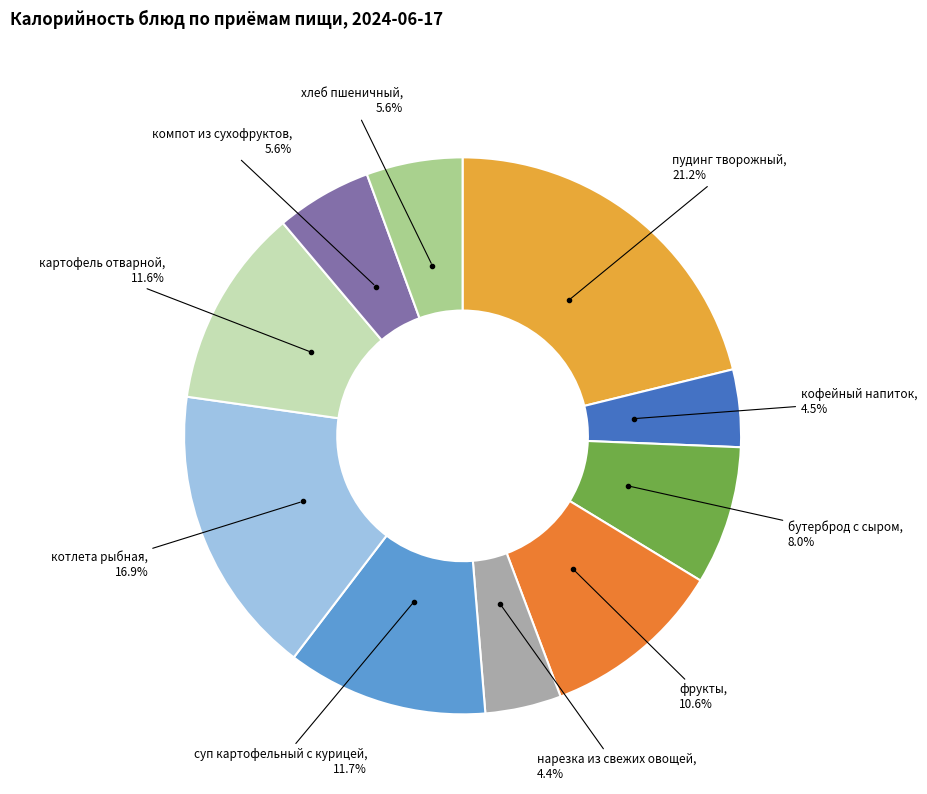

Count the number of slices in the pie.

10